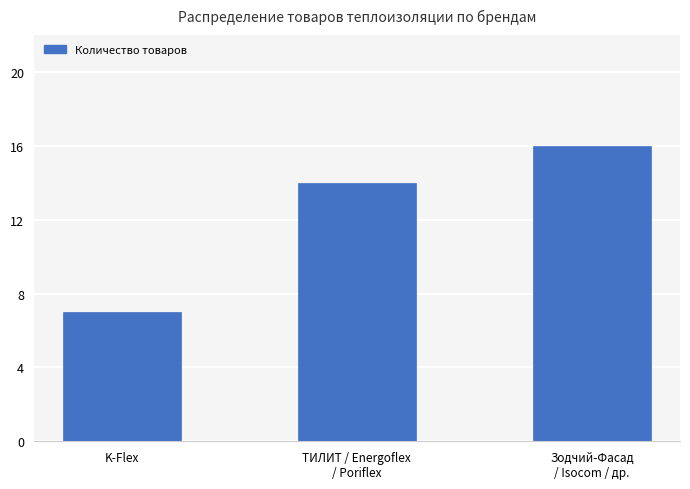

The chart shows a value of 23 at ТИЛИТ / Energoflex
/ Poriflex. True or false?

False